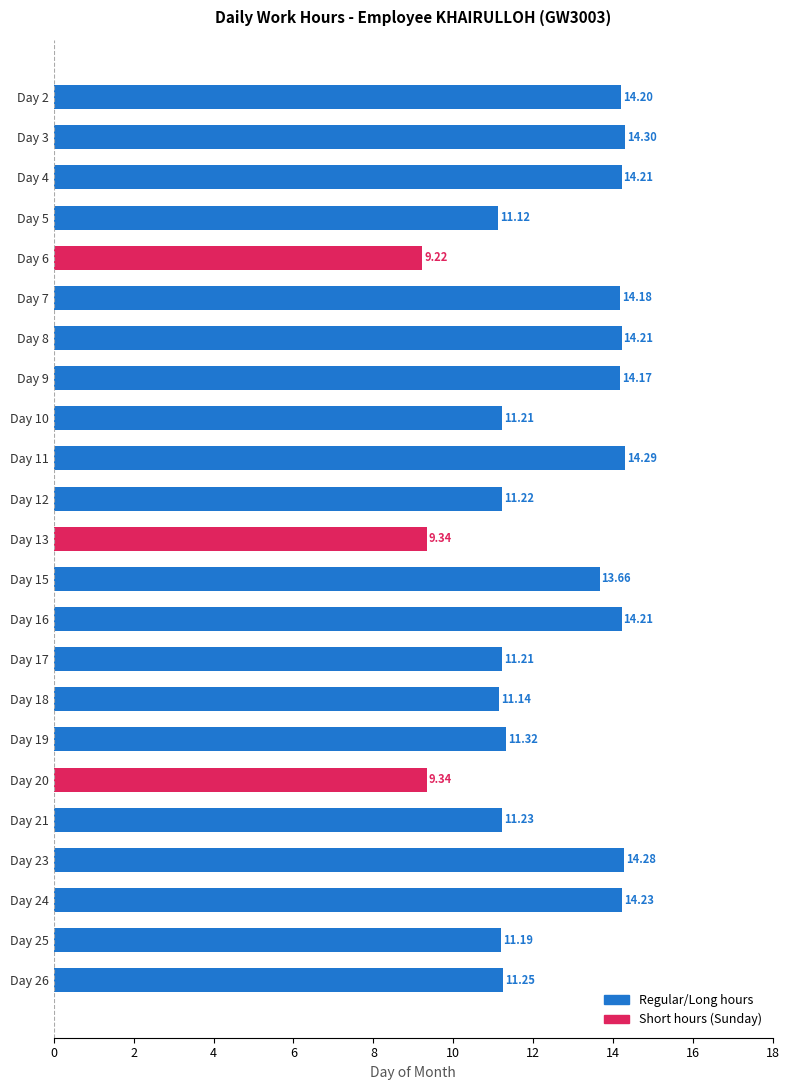

What is the change in value from Day 9 to Day 13?

-4.8